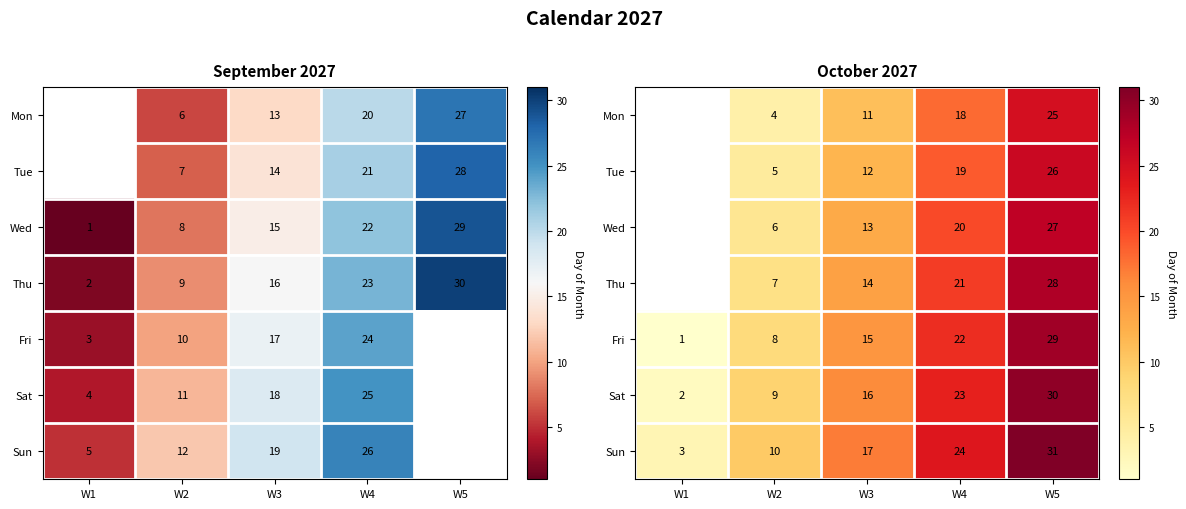

How many data points in Mon are less than 11?

1